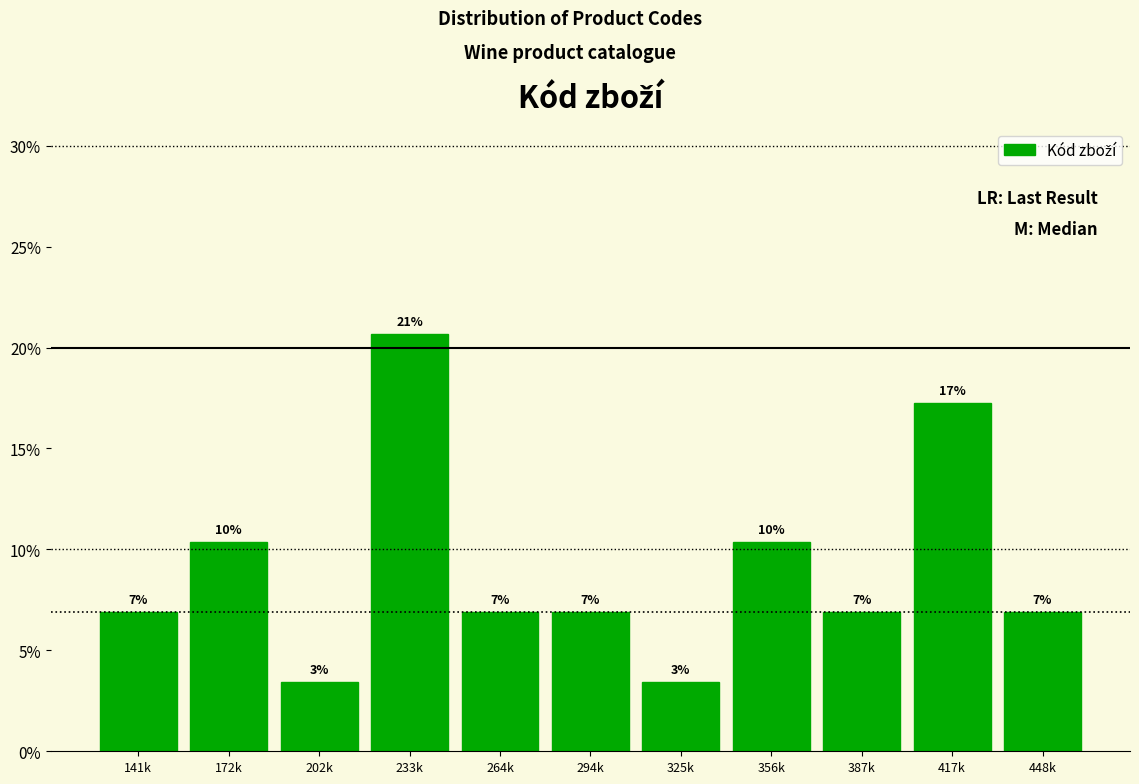

Are the bars horizontal?

No